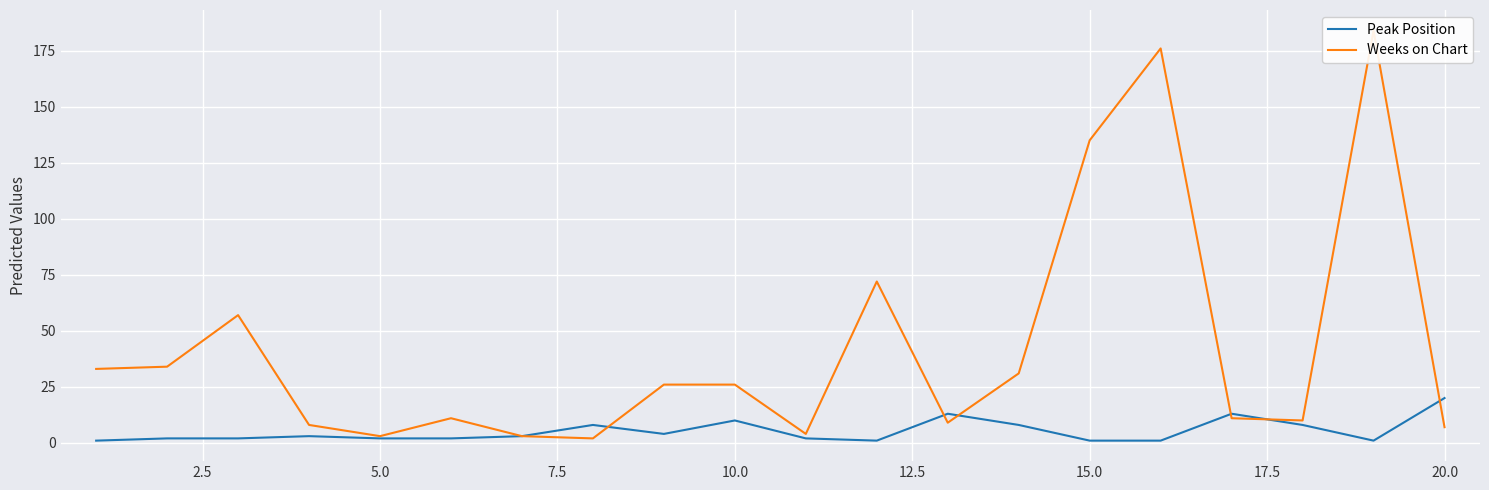

Reading right to left, list all the values displayed in this chart.

Peak Position: 20	1	8	13	1	1	8	13	1	2	10	4	8	3	2	2	3	2	2	1
Weeks on Chart: 7	184	10	11	176	135	31	9	72	4	26	26	2	3	11	3	8	57	34	33